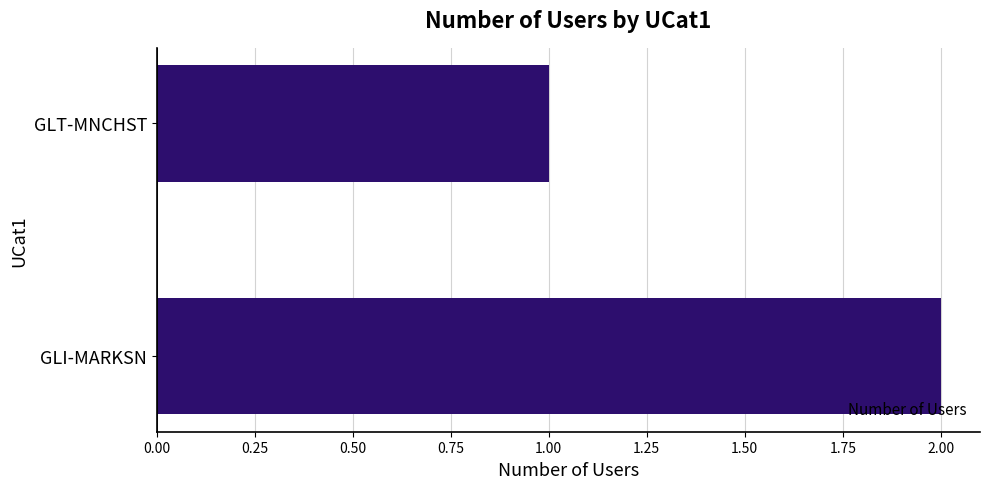

Count the number of categories in the chart.

2